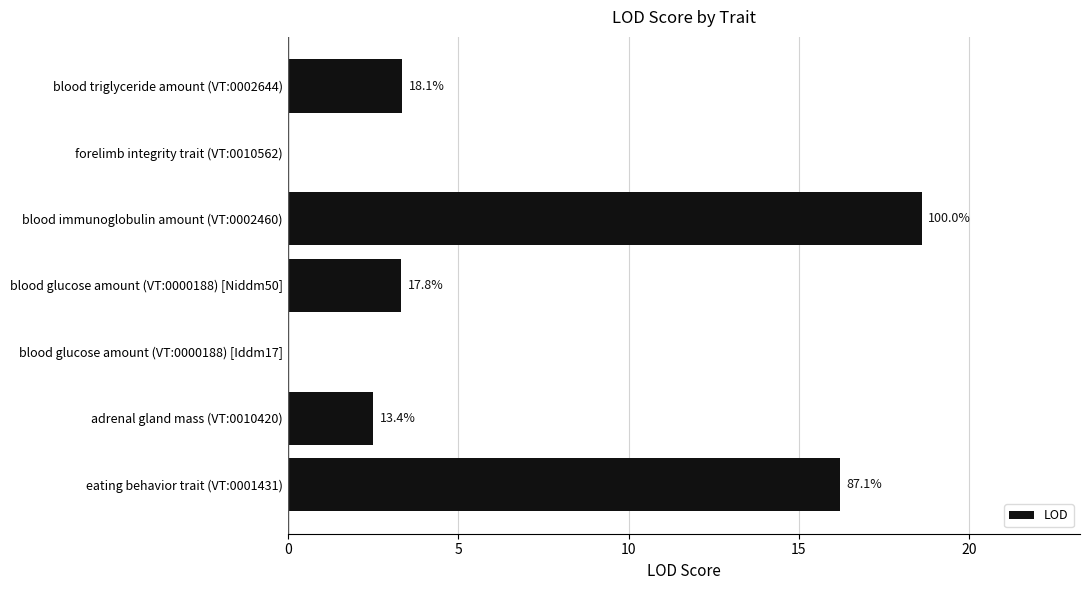

What is the sum of all values?

44.0